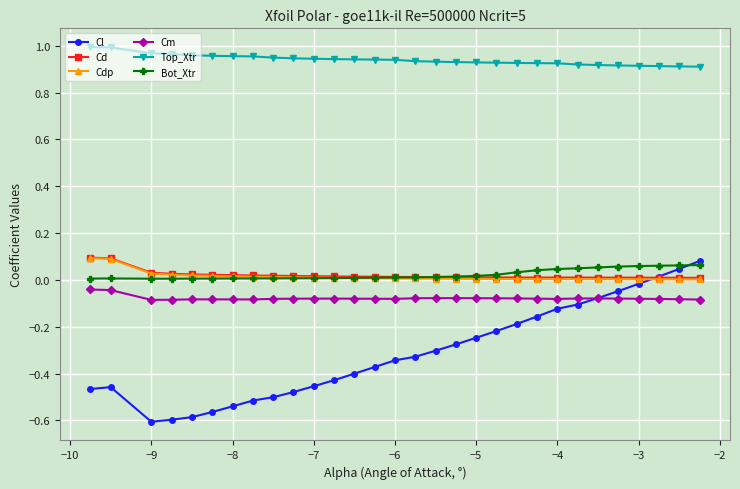

Which series has the largest total across all categories?

Top_Xtr